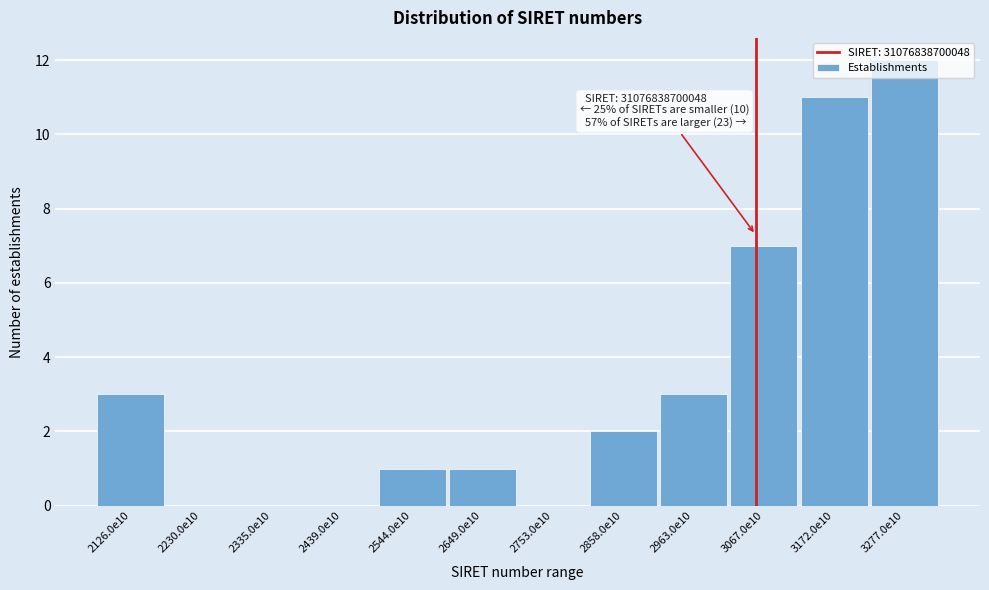

Which has a higher value, 2858.0e10 or 3277.0e10?

3277.0e10